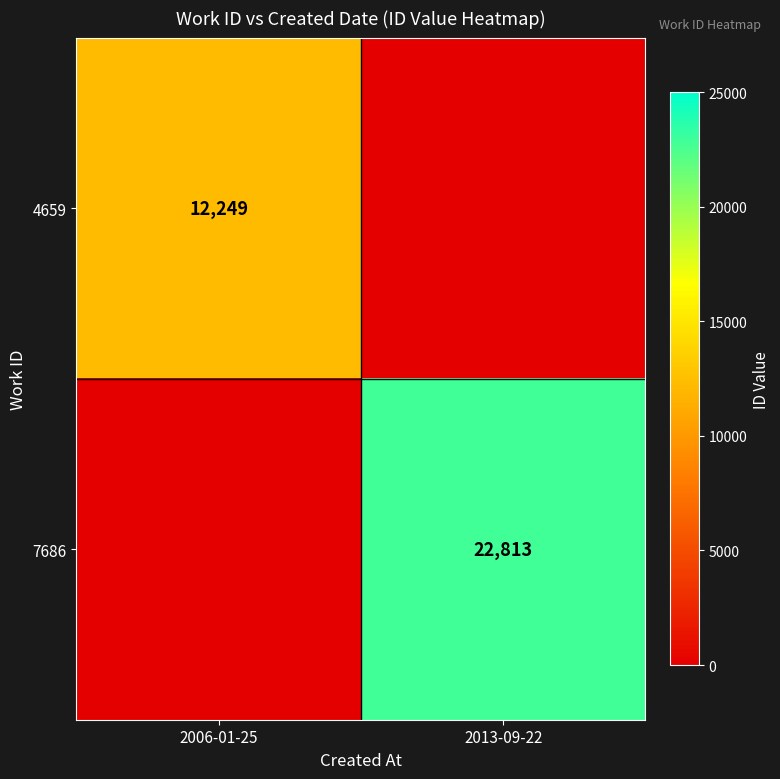

The 7686 series shows 31559 at 2013-09-22. True or false?

False